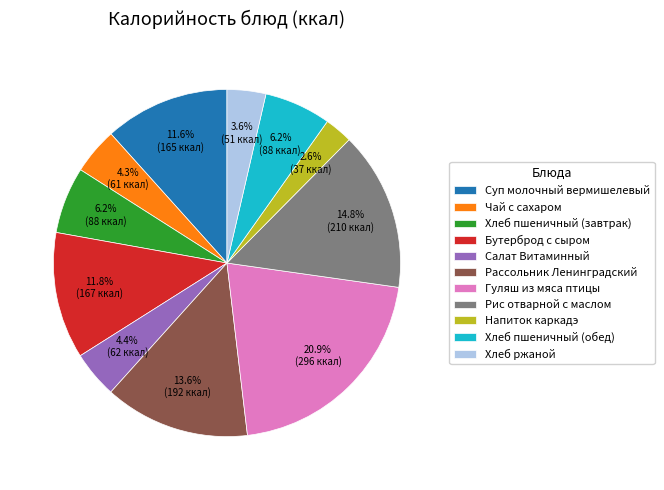

Is there any slice that represents more than half of the pie?

No